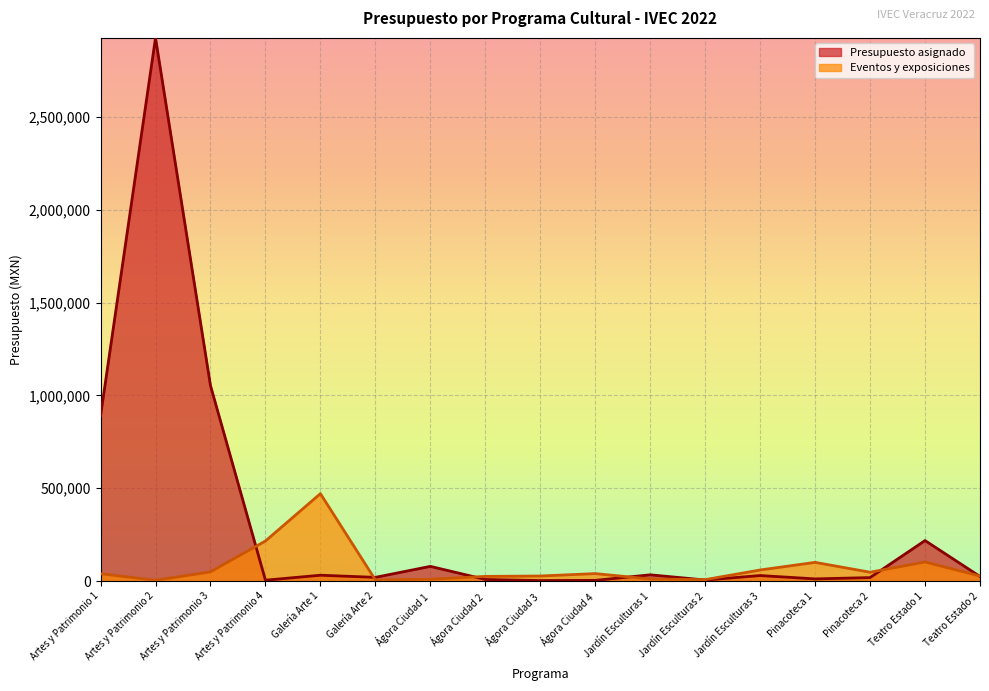

At how many categories does at least one series exceed 2249521?

1